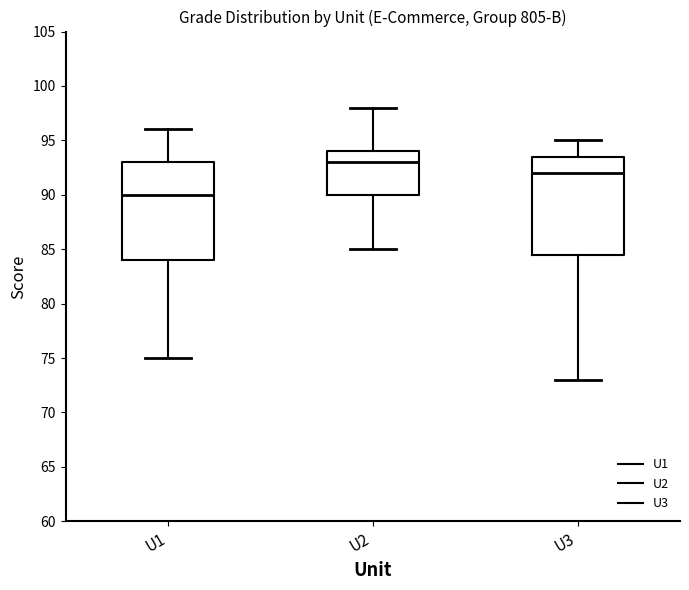

Reading left to right, read every box against the y-axis: the position of its median line, the range the box covers, and the ends of its whiskers. The values are not printed on the chart, so give them approximately, as read against the axis.

U1: median 90.0, box 84.0 to 93.0, whiskers 75.0 to 96.0
U2: median 93.0, box 90.0 to 94.0, whiskers 85.0 to 98.0
U3: median 92.0, box 84.5 to 93.5, whiskers 73.0 to 95.0